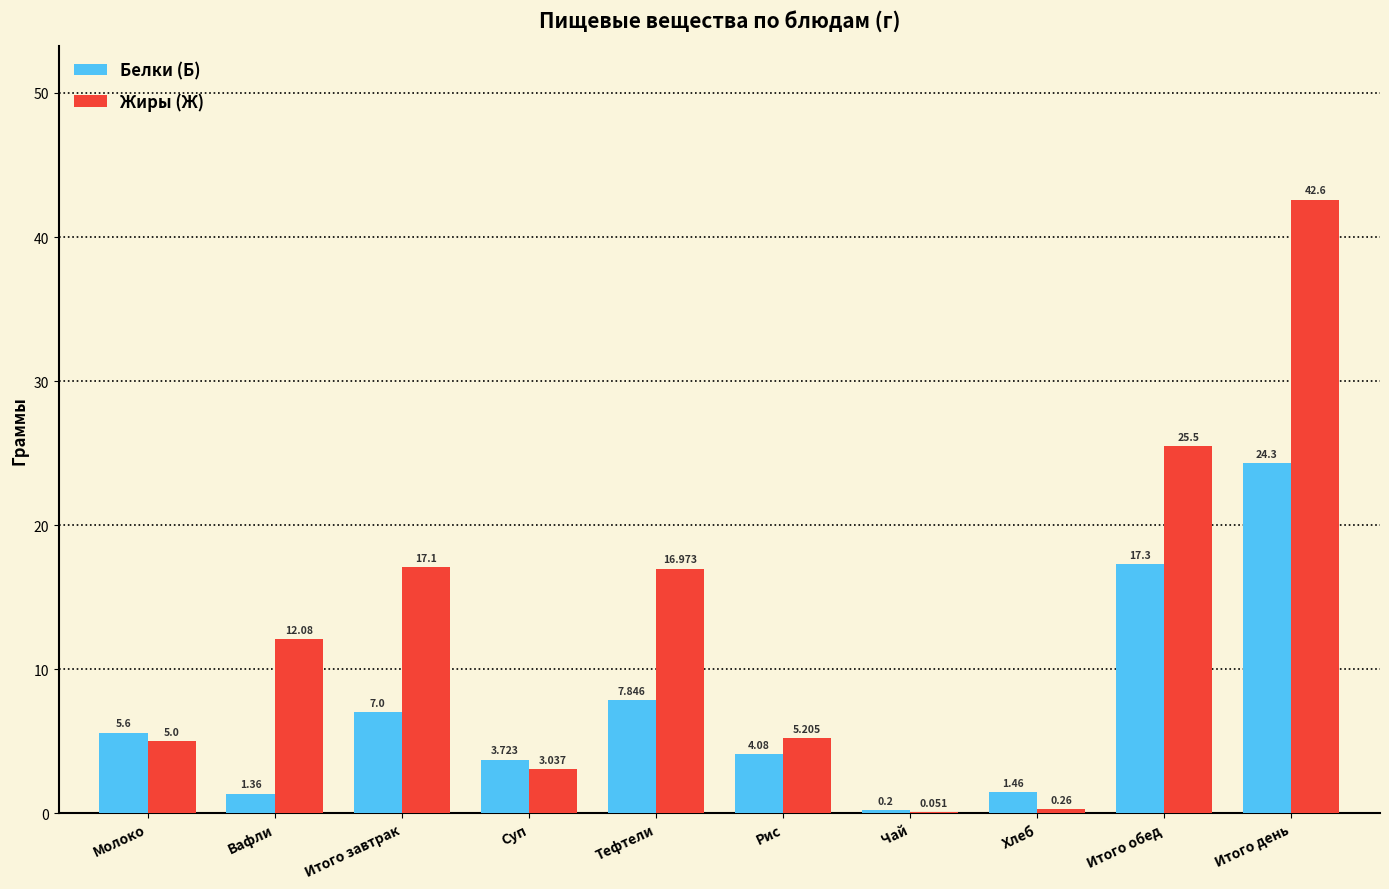

Which series has the largest total across all categories?

Жиры (Ж)